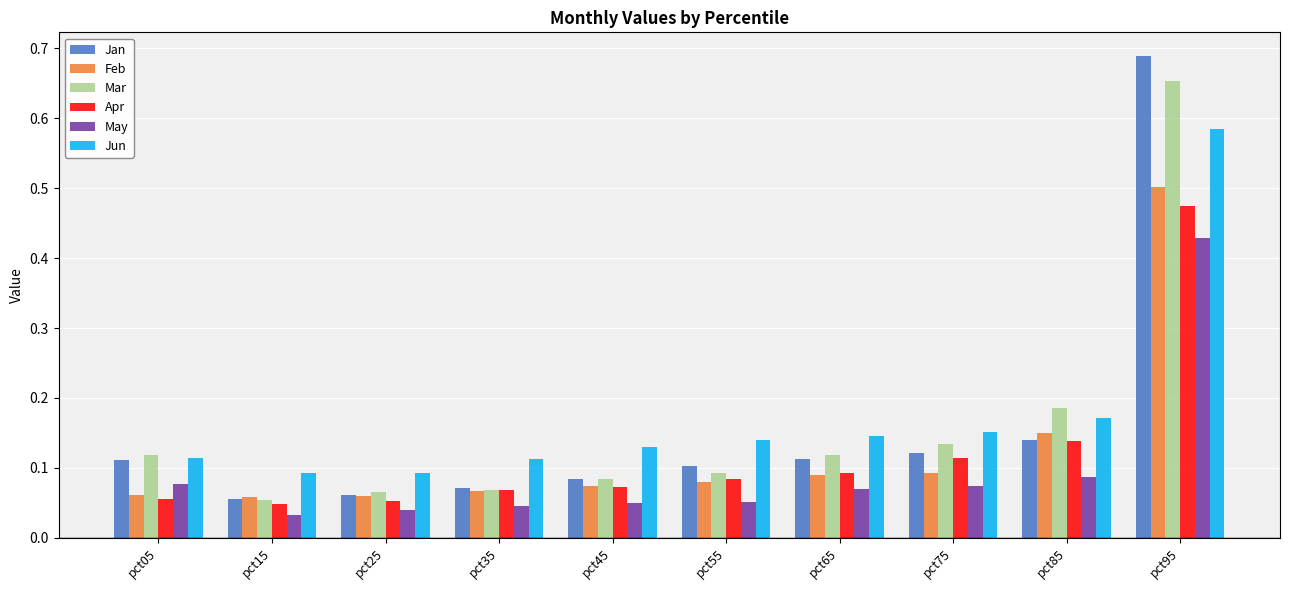

The value of Feb at pct75 is 0.0. True or false?

False